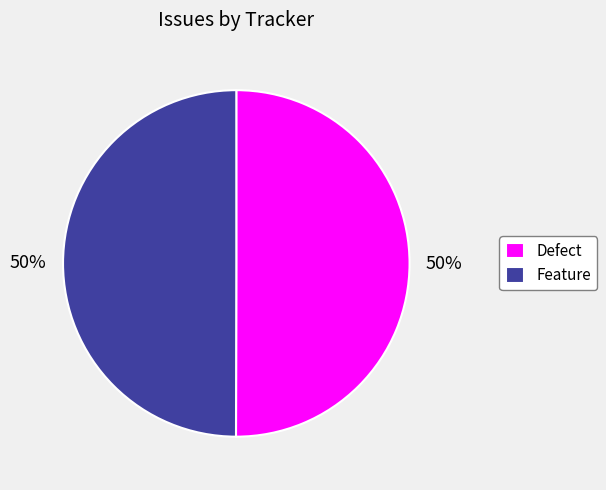

What is the ratio of the value at Feature to the value at Defect?

1.0